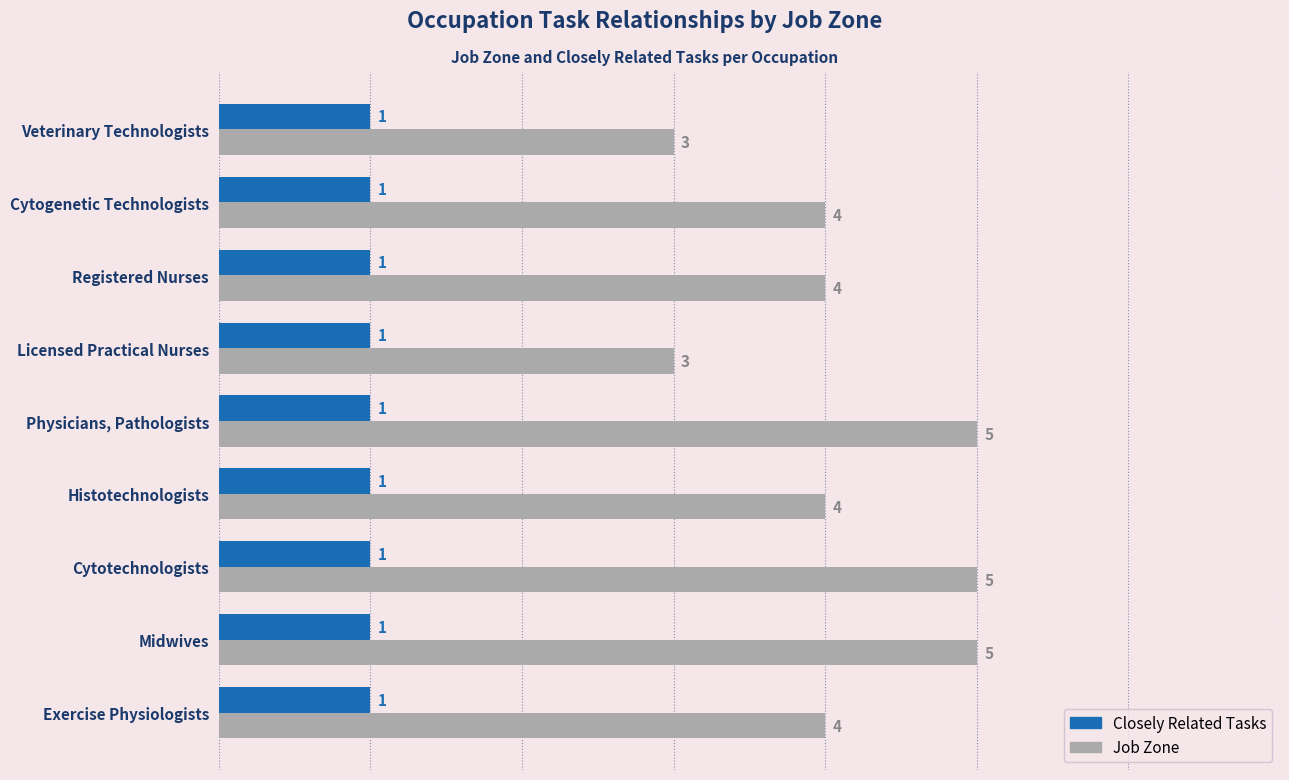

The value of Job Zone at Cytogenetic Technologists is 1. True or false?

False